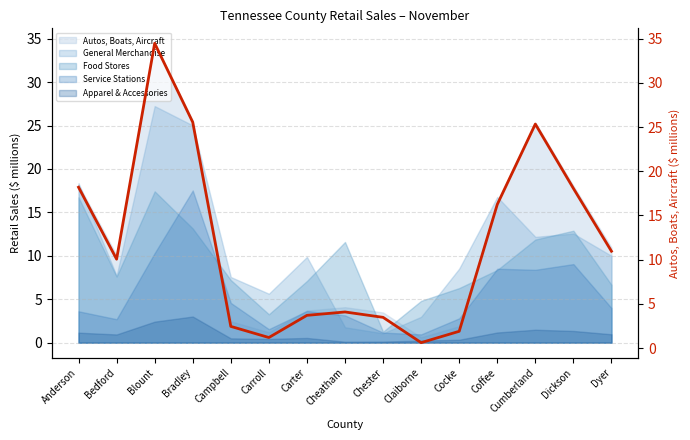

What is the average value?

11.8